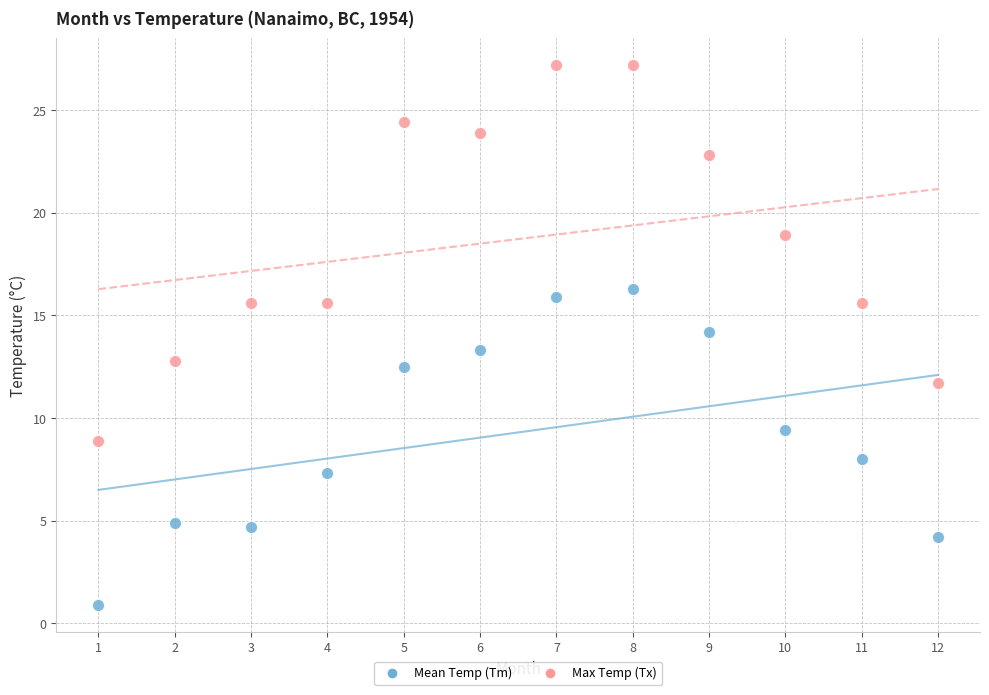

Which series reaches the minimum Y coordinate?

Mean Temp (Tm)